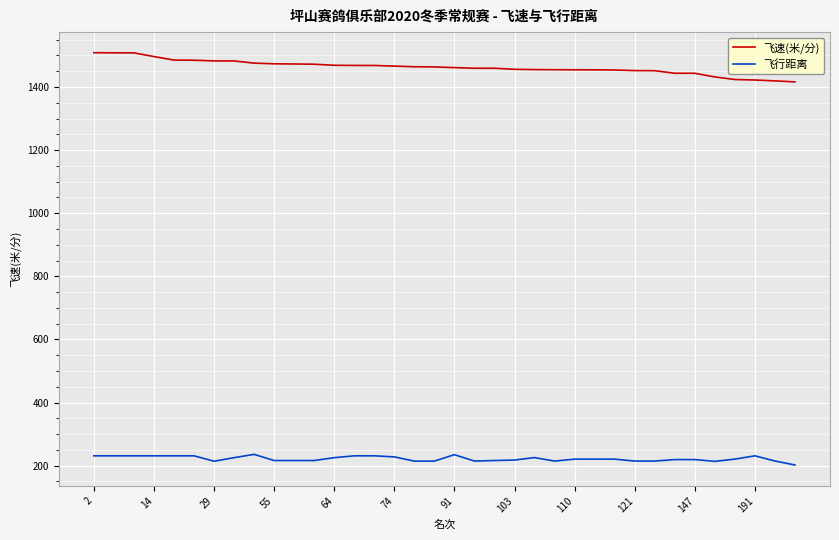

True or false: 飞行距离 and 飞速(米/分) cross at least once.

False